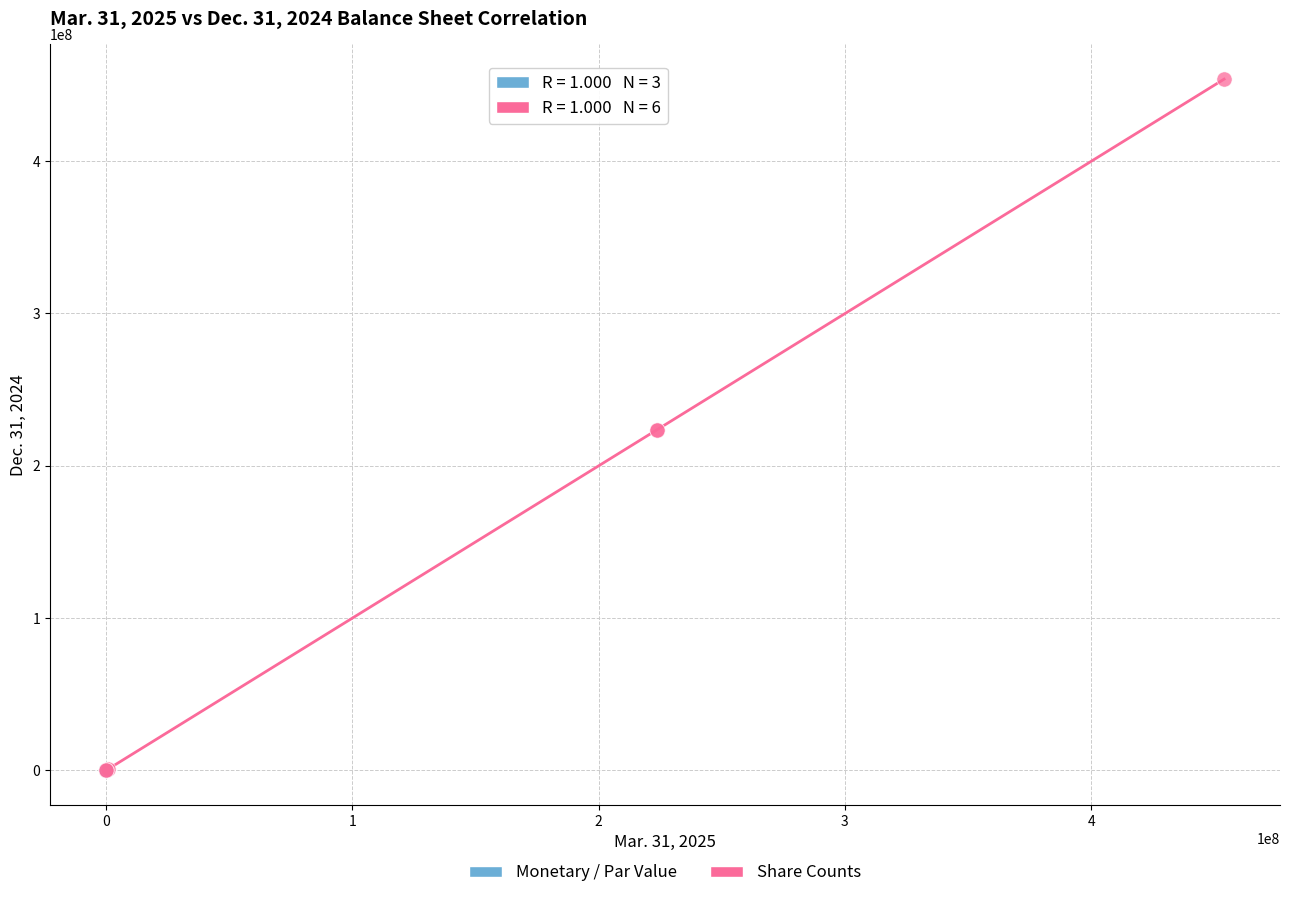

What are all the series names shown in the legend?

Monetary / Par Value, Share Counts